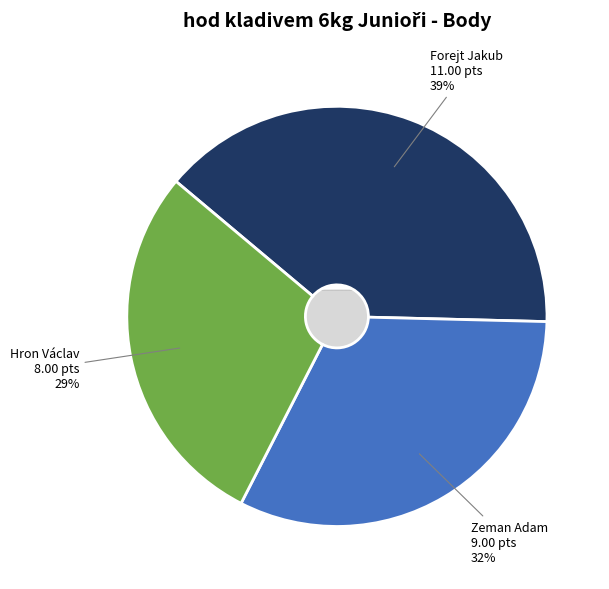

Does any single category account for the majority?

No